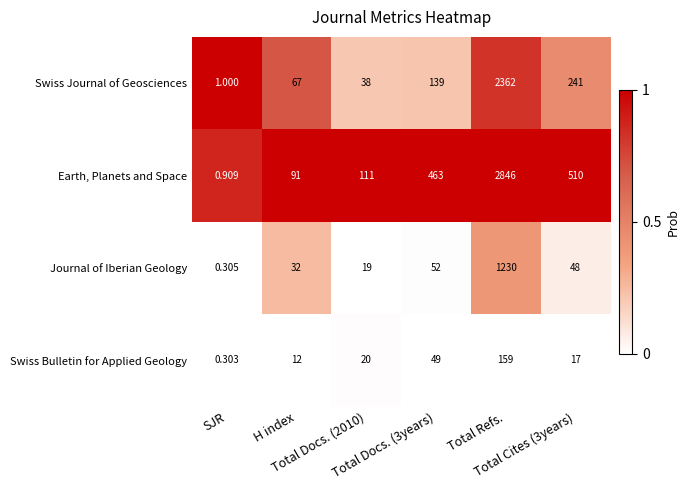

Rank the series by their maximum value, from lowest to highest.

Swiss Bulletin for Applied Geology, Journal of Iberian Geology, Swiss Journal of Geosciences, Earth, Planets and Space